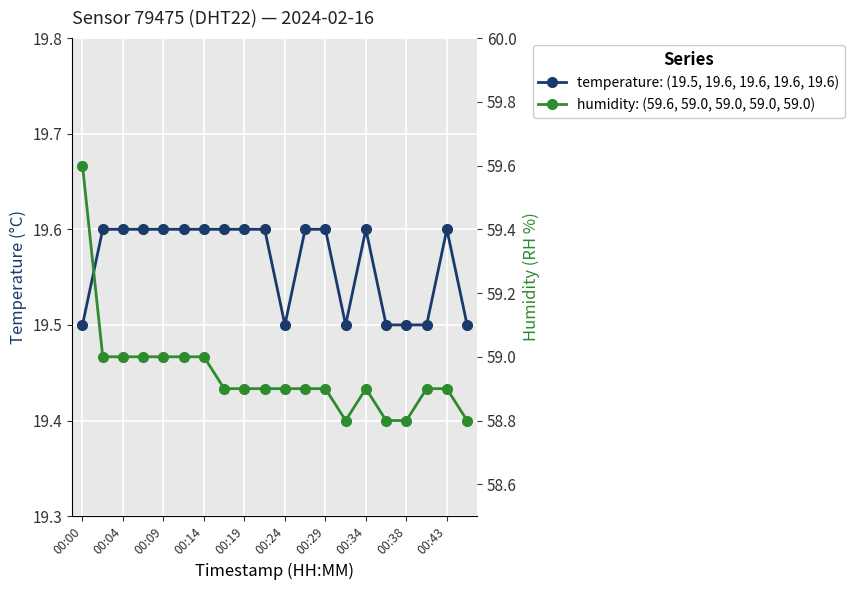

What is the sum of the humidity: (59.6, 59.0, 59.0, 59.0, 59.0) values at 00:24 and 00:43?

117.9